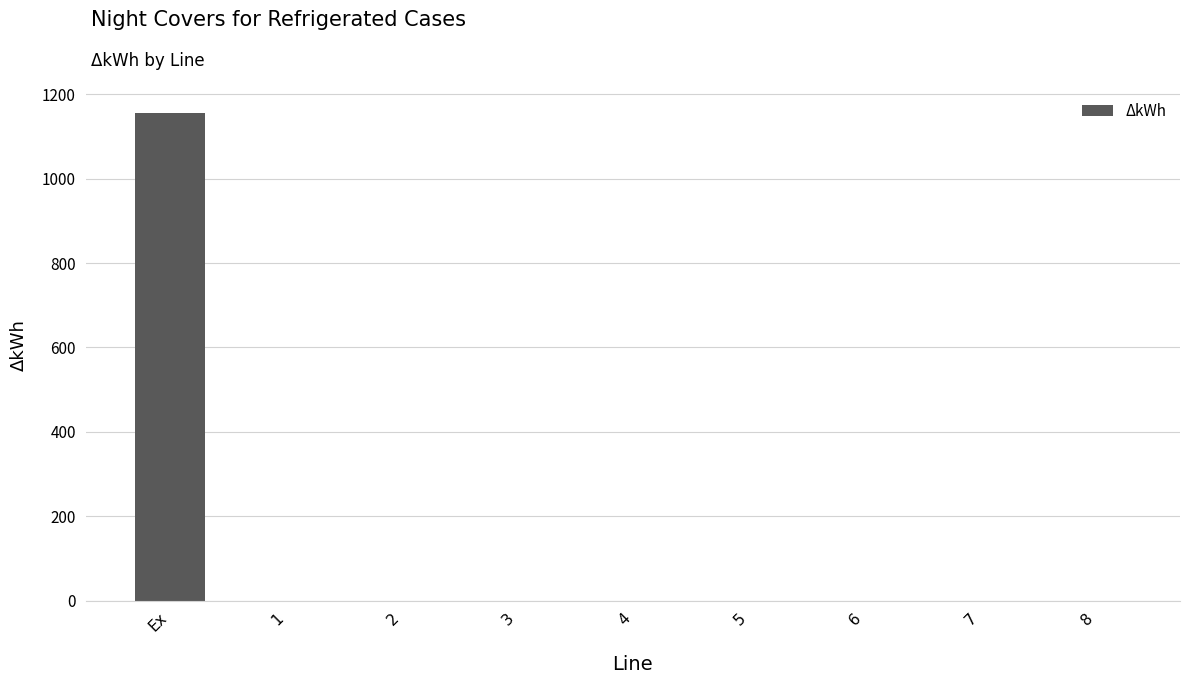

What is the sum of all values?

1155